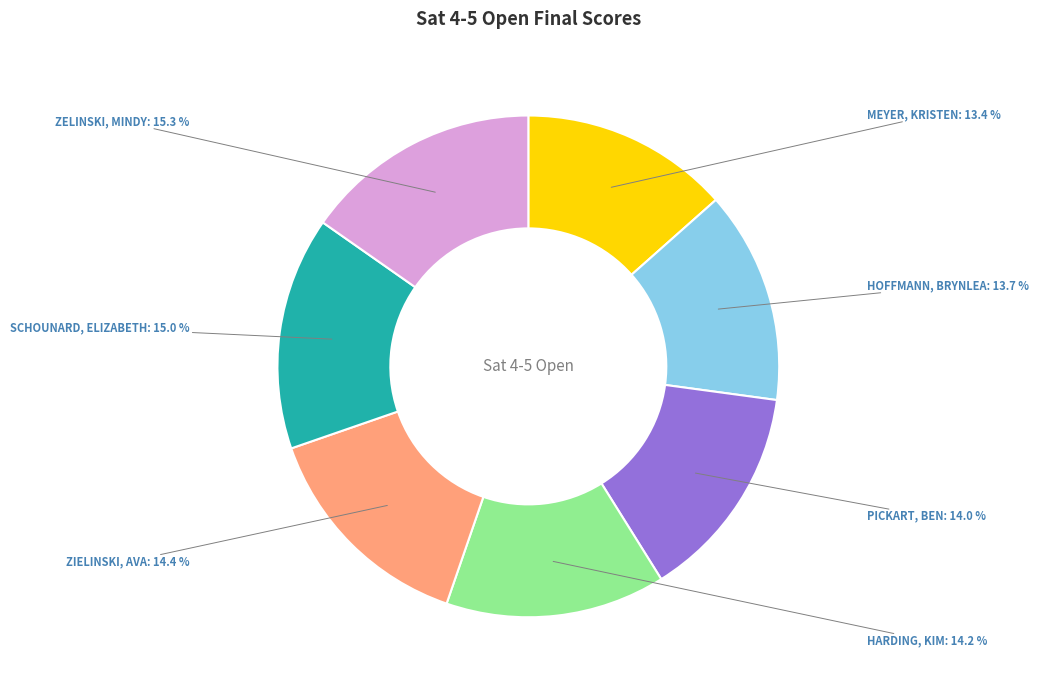

Is there a majority slice in this chart?

No